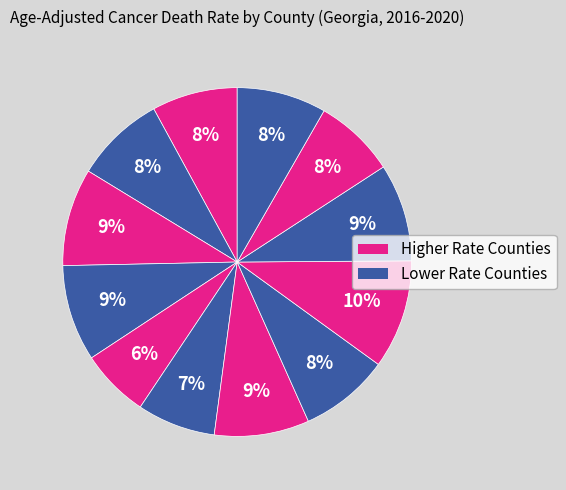

How many segments does this pie chart have?

12